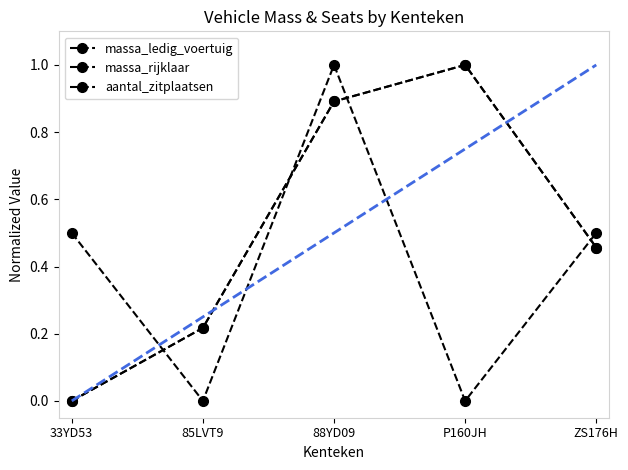

Does the chart have visible grid lines?

No